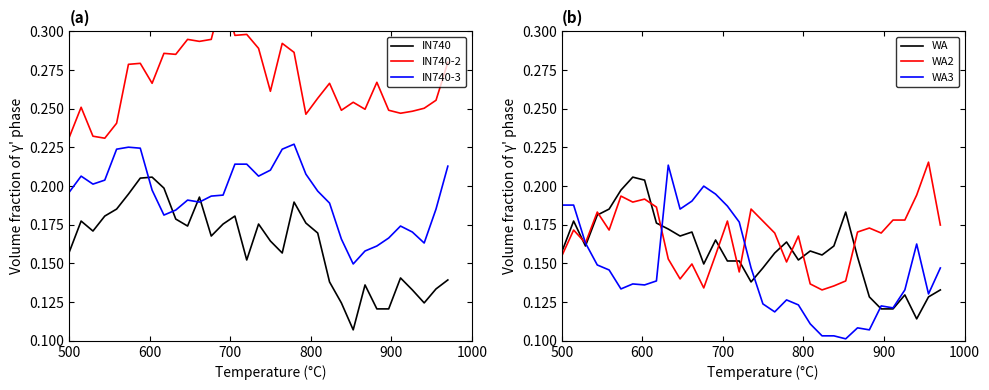

True or false: IN740-3 and IN740 cross at least once.

True